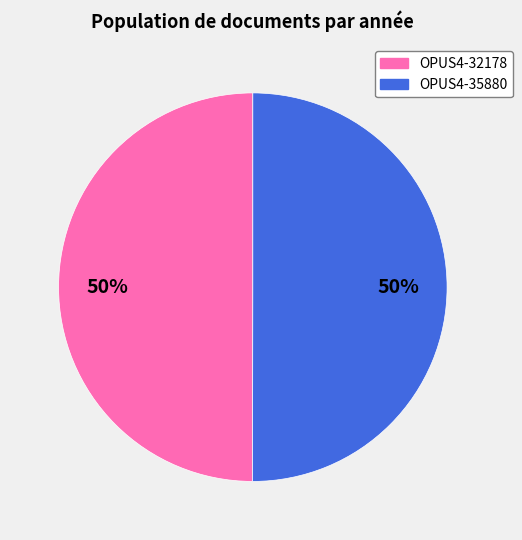

True or false: OPUS4-35880 accounts for 50% of the total.

True